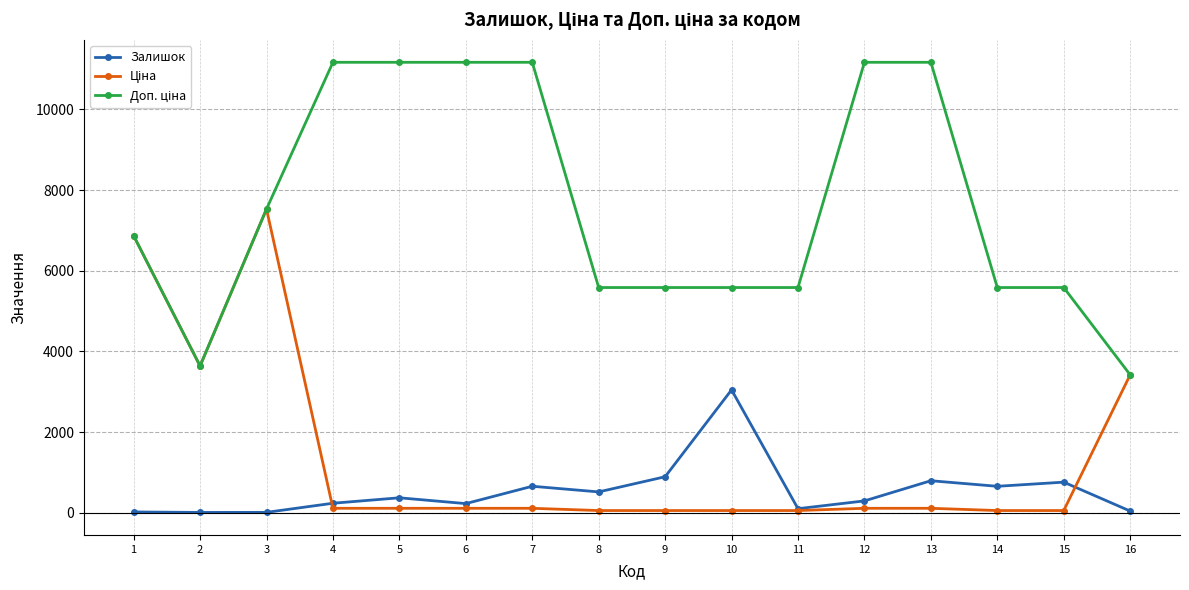

How many lines are shown in the chart?

3